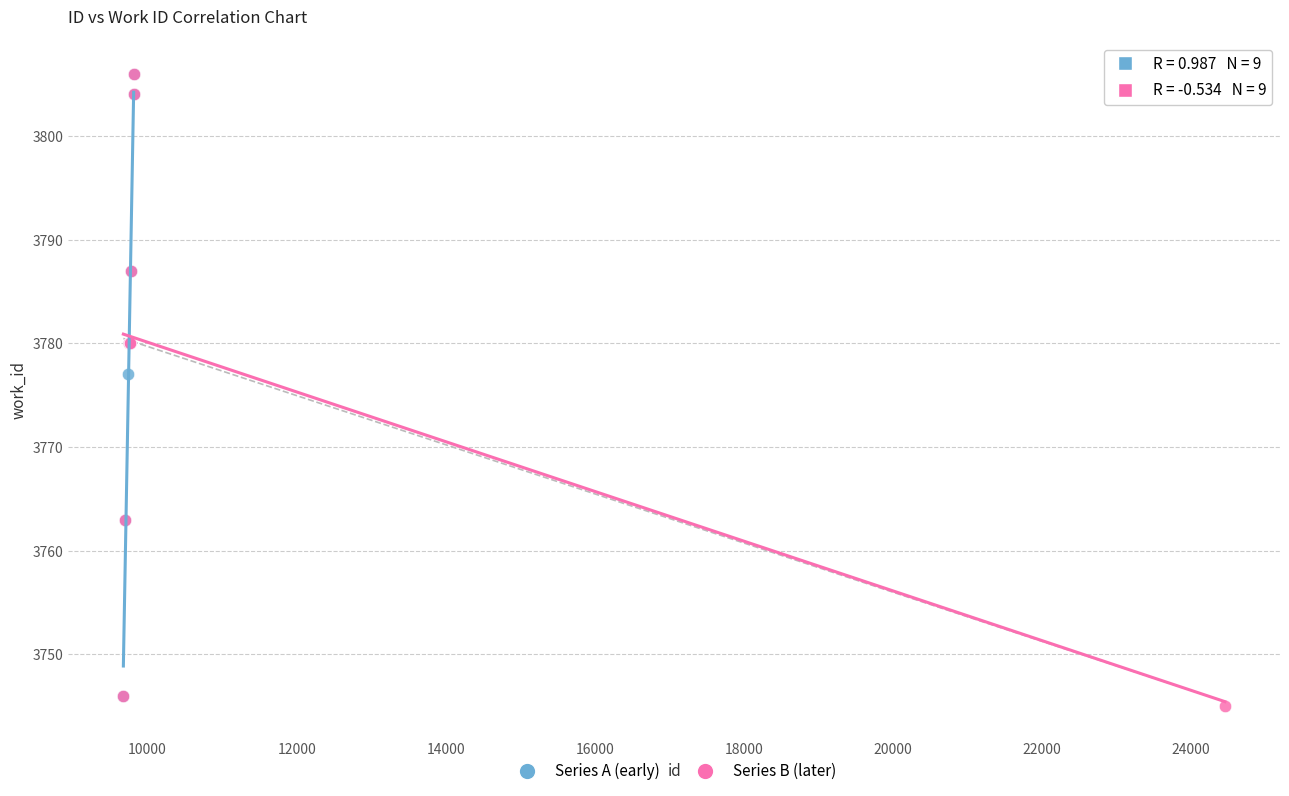

What are all the series names shown in the legend?

Series A (early), Series B (later)